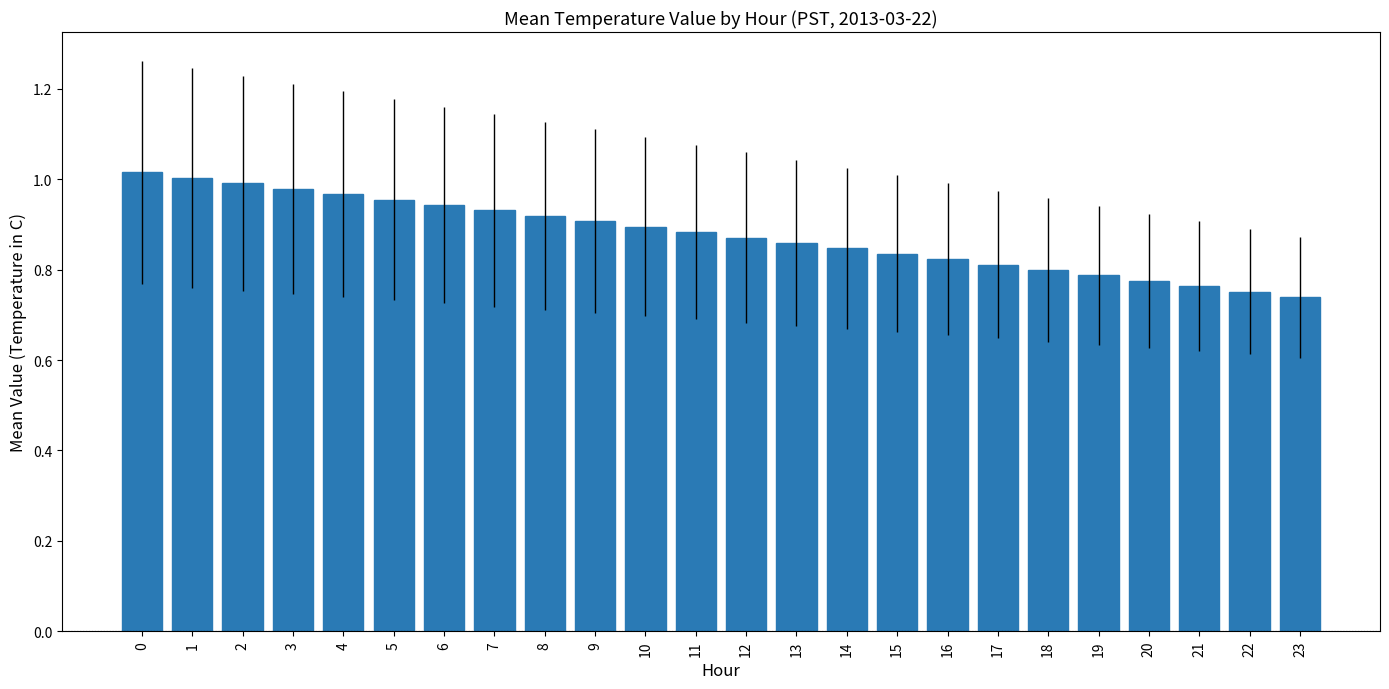

The chart shows a value of 0.3 at 0. True or false?

False